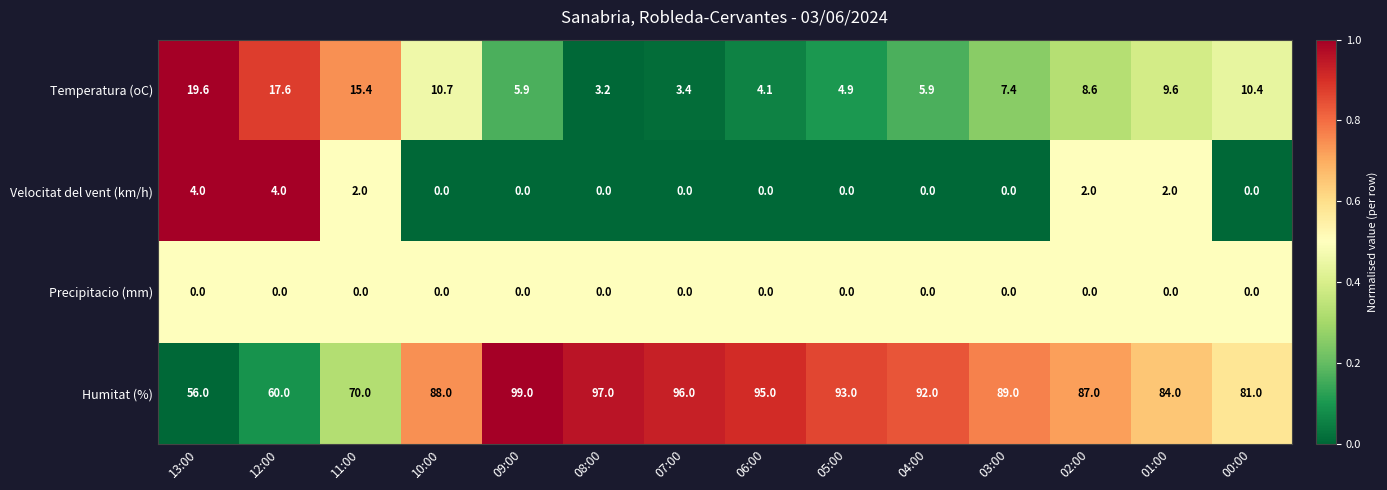

What is the approximate value of Humitat (%) at 05:00?

93.0